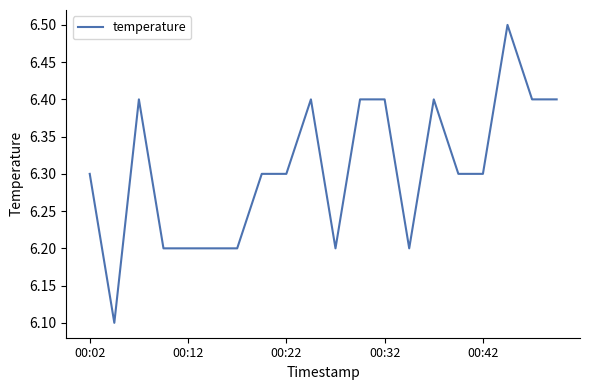

What is the minimum value shown in the chart?

6.1